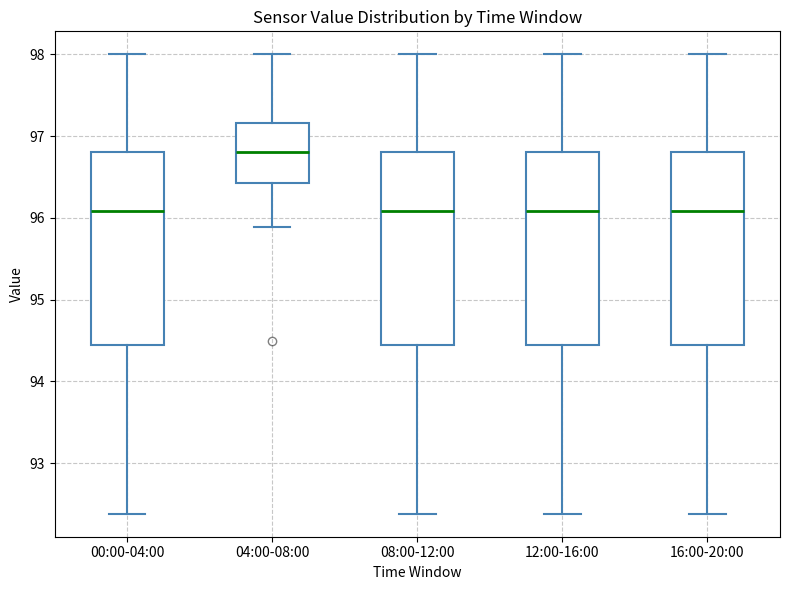

Reading left to right, read every box against the y-axis: the position of its median line, the range the box covers, and the ends of its whiskers. The values are not printed on the chart, so give them approximately, as read against the axis.

00:00-04:00: median 96.1, box 94.4 to 96.8, whiskers 92.4 to 98.0
04:00-08:00: median 96.8, box 96.4 to 97.2, whiskers 95.9 to 98.0
08:00-12:00: median 96.1, box 94.4 to 96.8, whiskers 92.4 to 98.0
12:00-16:00: median 96.1, box 94.4 to 96.8, whiskers 92.4 to 98.0
16:00-20:00: median 96.1, box 94.4 to 96.8, whiskers 92.4 to 98.0